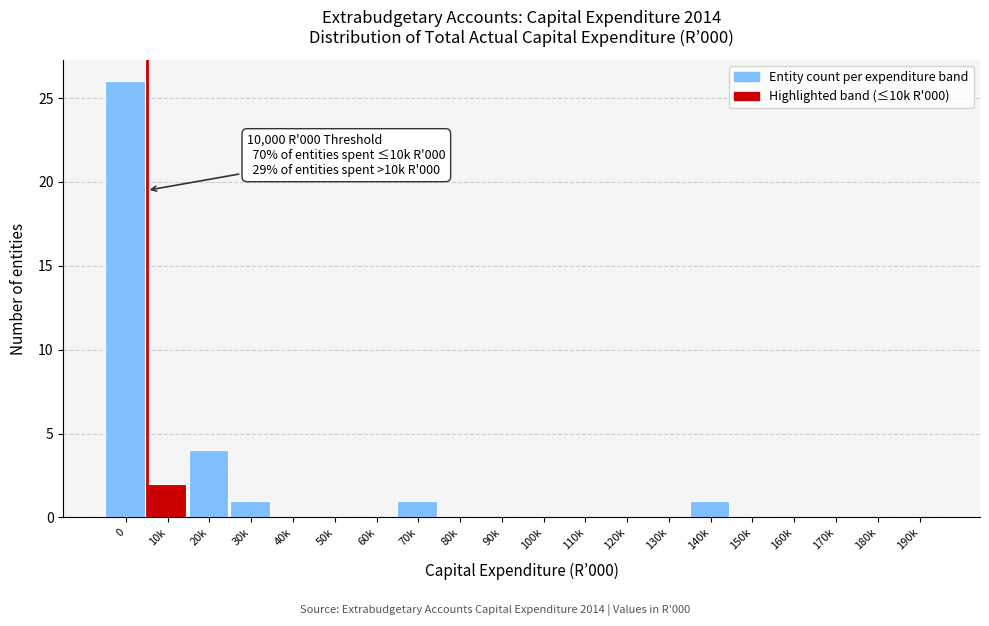

Reading left to right, what are all the values shown in this chart?

0=26	10k=2	20k=4	30k=1	40k=0	50k=0	60k=0	70k=1	80k=0	90k=0	100k=0	110k=0	120k=0	130k=0	140k=1	150k=0	160k=0	170k=0	180k=0	190k=0